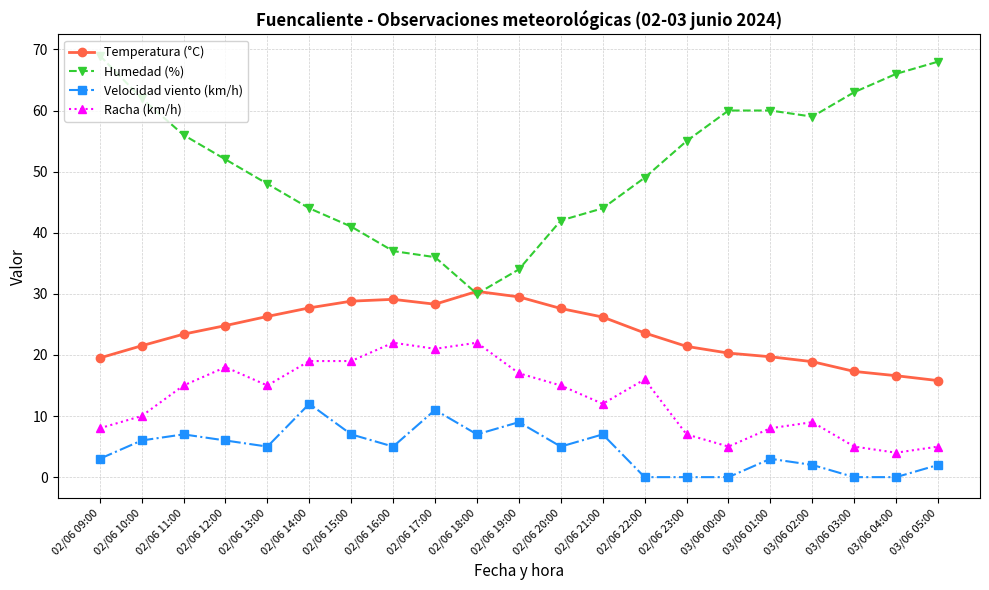

At which label does Humedad (%) first exceed 52?

02/06 09:00